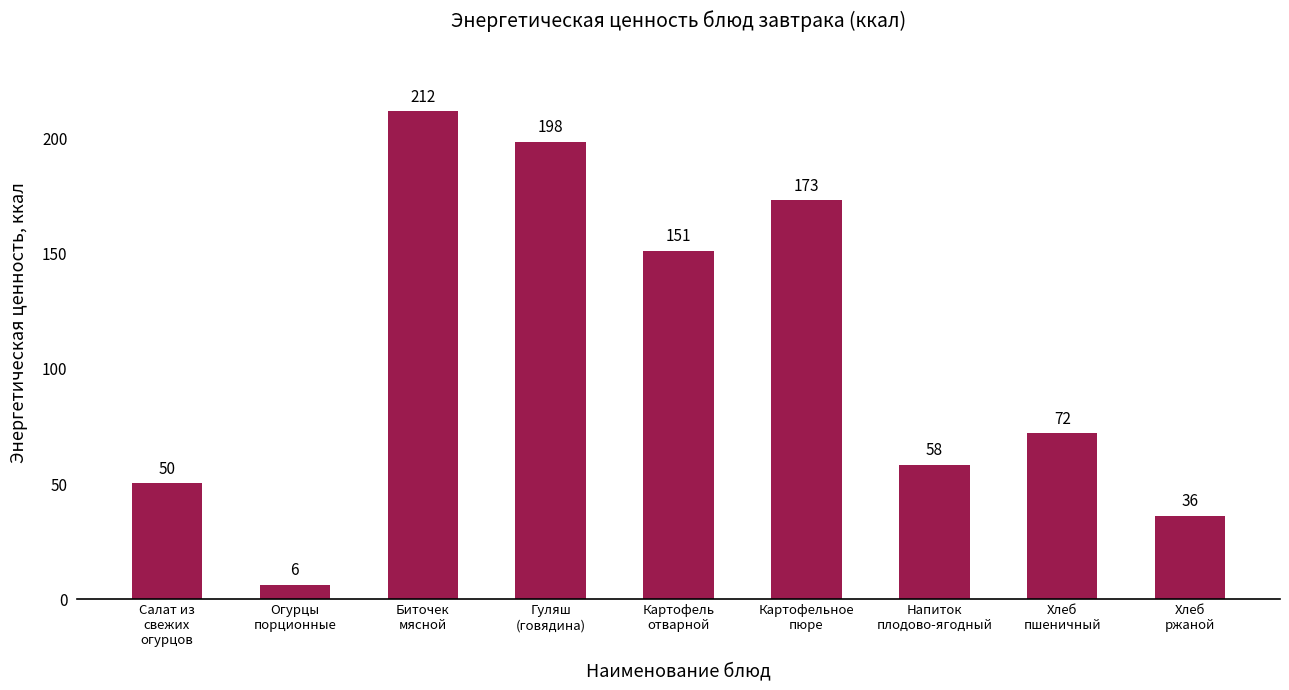

Which category has the highest value across all series?

Биточек
мясной